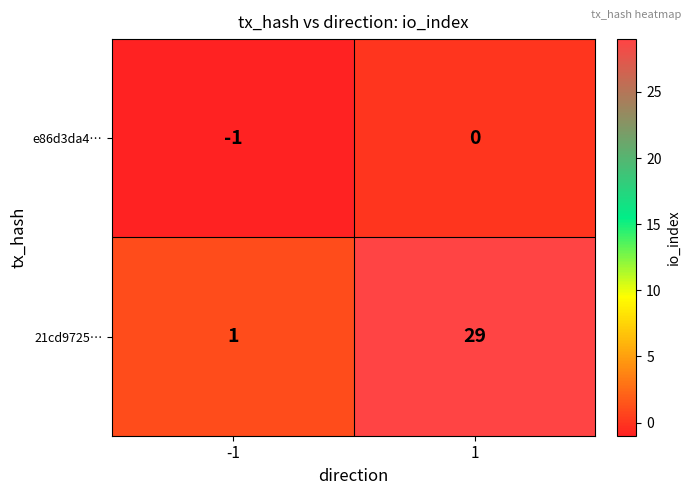

Which series has the largest range (max minus min)?

21cd9725…